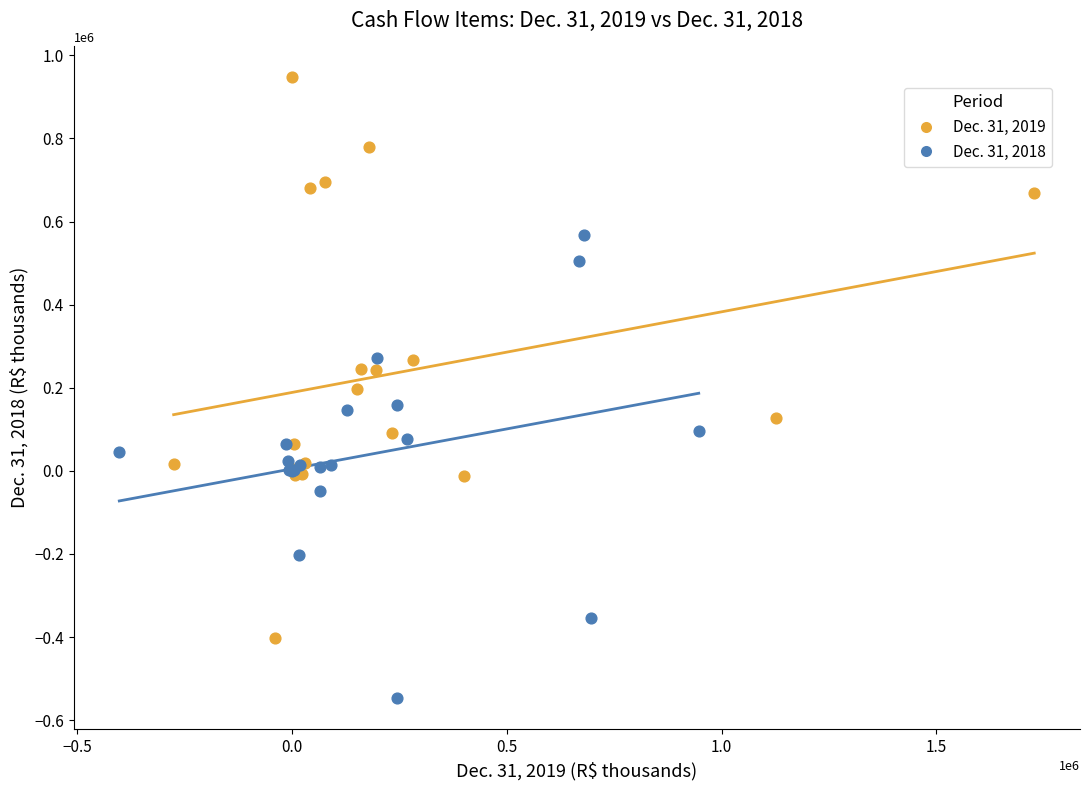

Which series has the widest spread of Y values?

Dec. 31, 2019